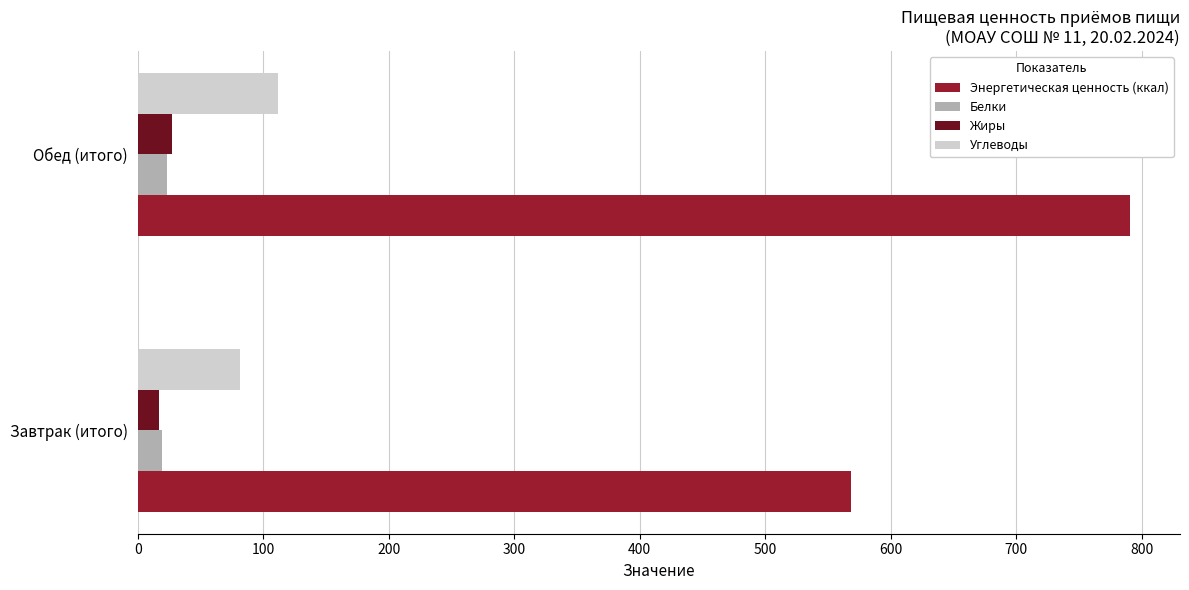

Read the Жиры value at Завтрак (итого).

17.3